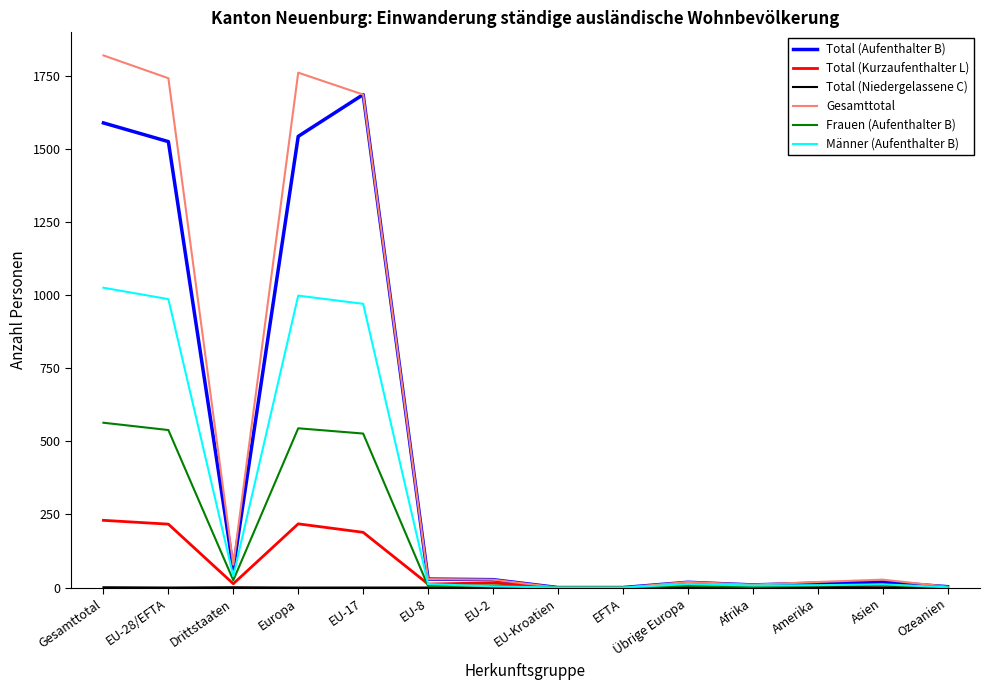

What is the difference between the Total (Aufenthalter B) values at Übrige Europa and Asien?

1